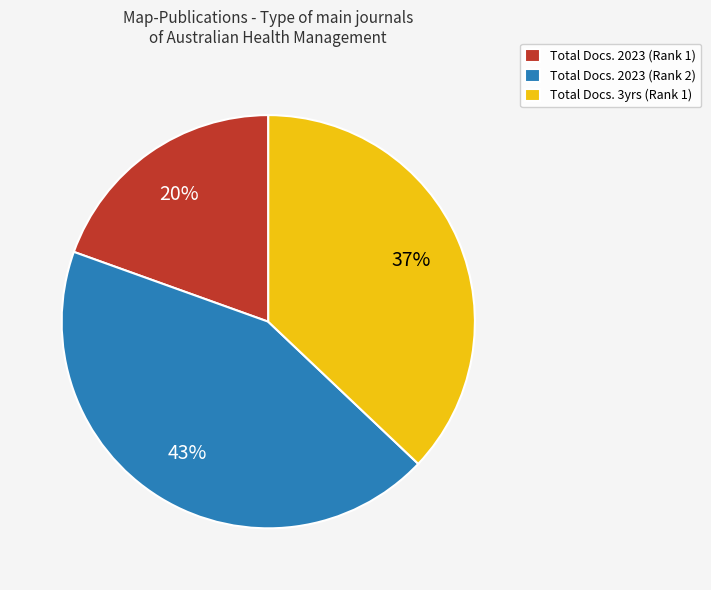

What is the smallest slice in the pie chart?

Total Docs. 2023 (Rank 1)